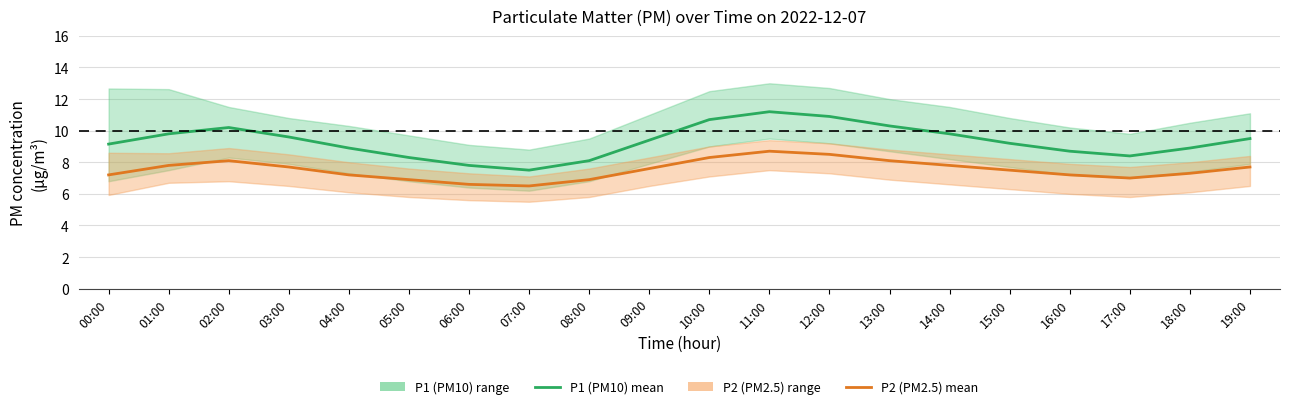

What is the difference between the second highest and minimum values in the P2 (PM2.5) mean series?

2.0